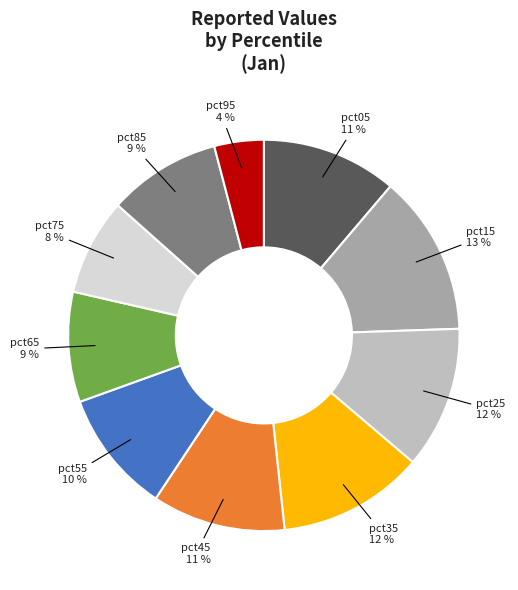

How many segments does this pie chart have?

10